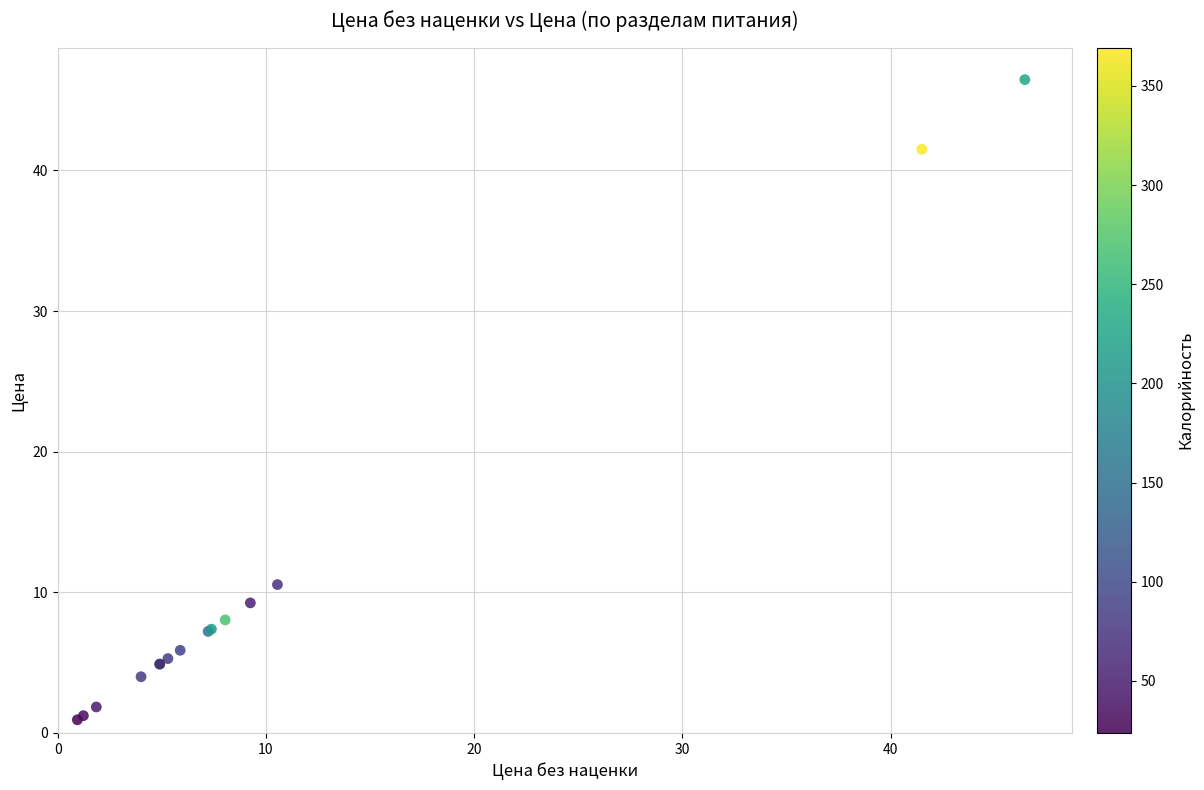

What Y value in the scatter plot is closest to 23?

10.6